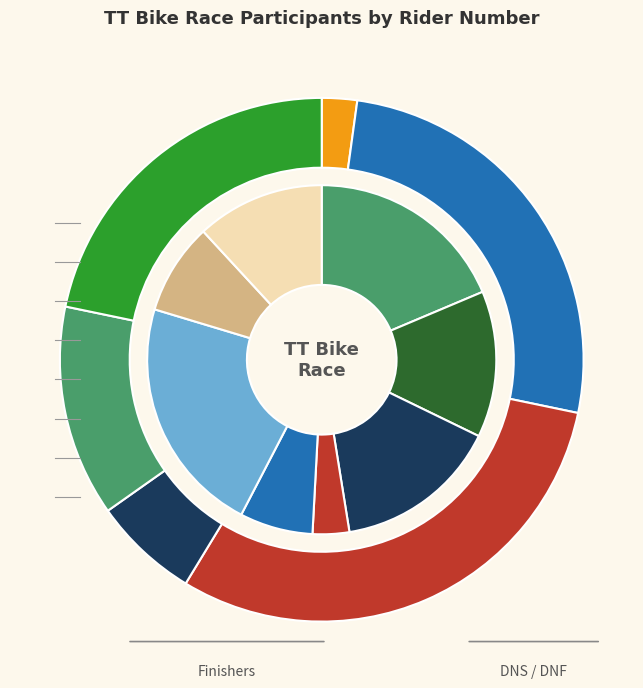

Is there any slice that represents more than half of the pie?

No